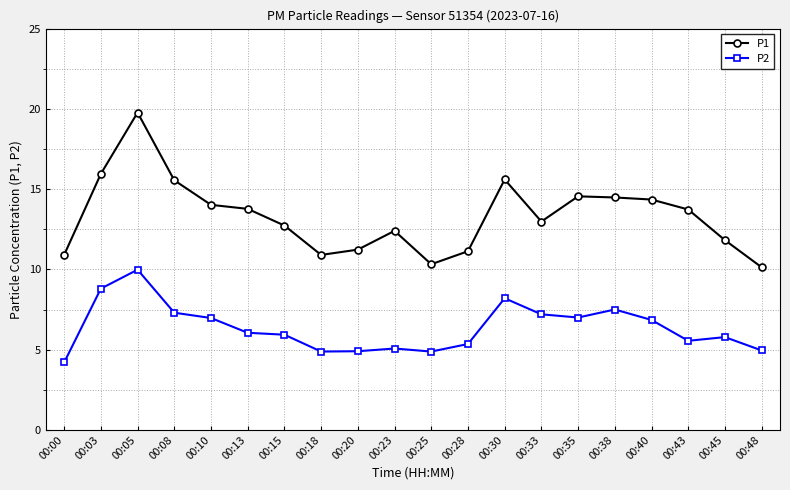

At how many categories does at least one series exceed 11?

16